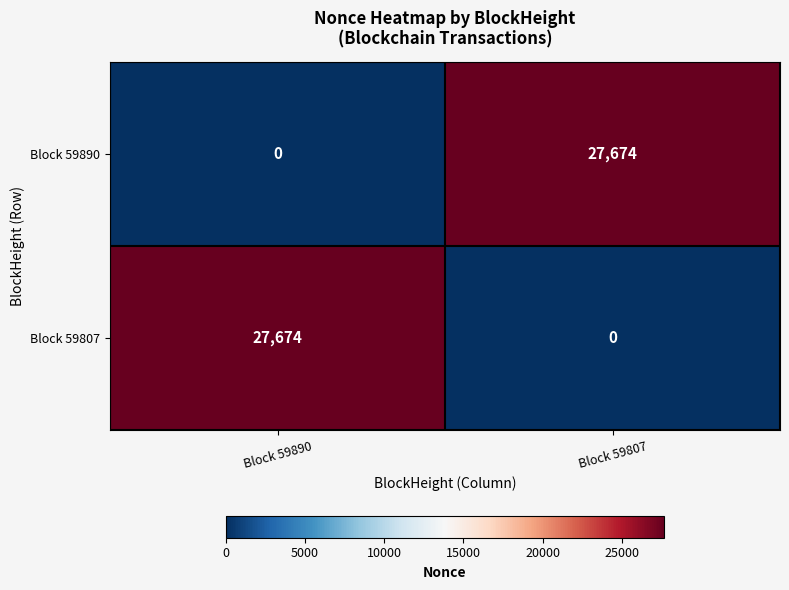

Reading left to right, transcribe all the data shown in this chart.

Block 59890: Block 59890=0	Block 59807=27674
Block 59807: Block 59890=27674	Block 59807=0